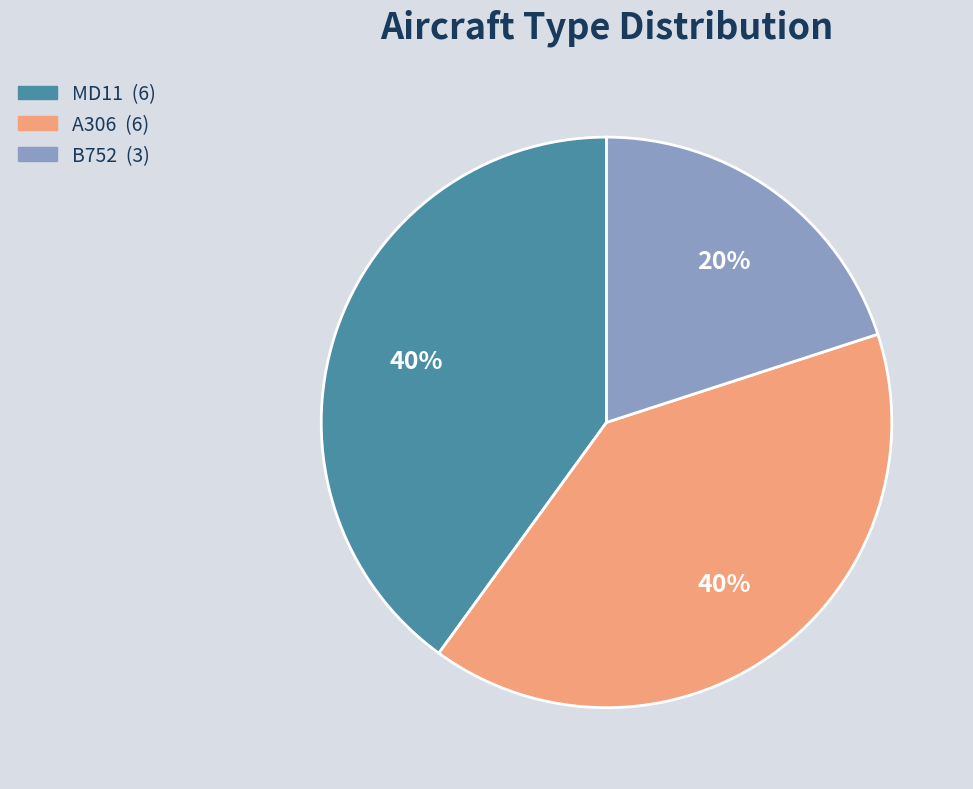

To the nearest percent, what is the difference between the largest and smallest slice percentages?

20%